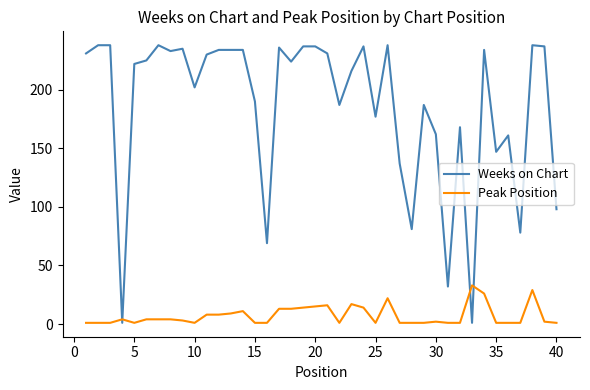

After their last crossing, which series has the higher values: Weeks on Chart or Peak Position?

Weeks on Chart